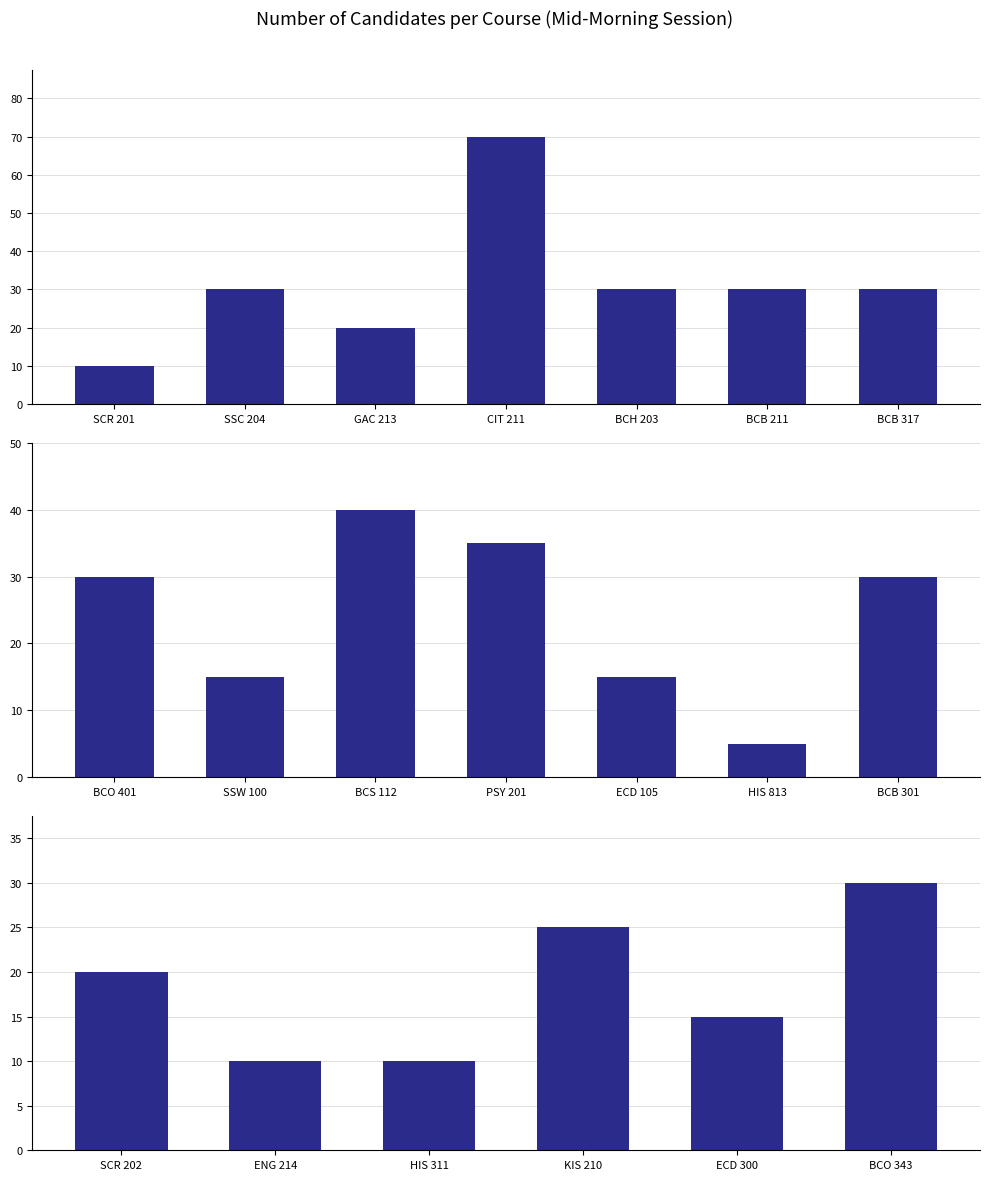

What is the label of the 5th bar from the left?

ECD 300